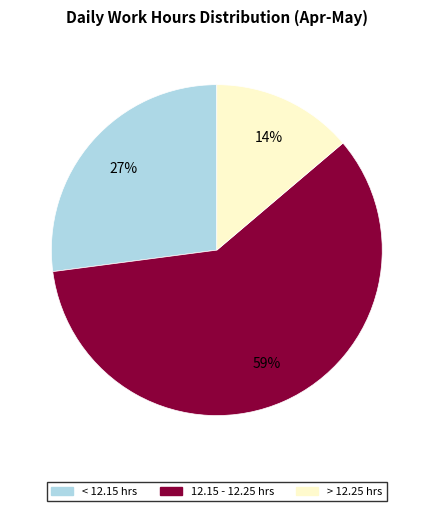

Which category has the smallest portion of the pie?

> 12.25 hrs